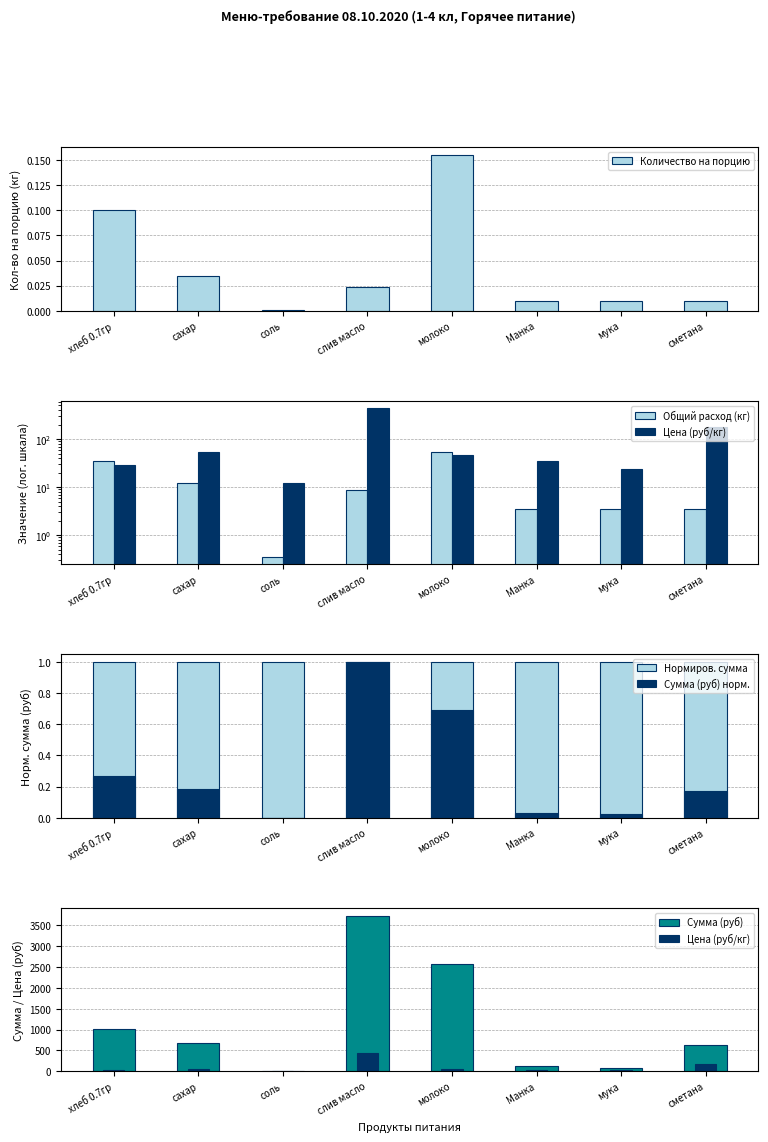

How many categories are shown in the chart?

8